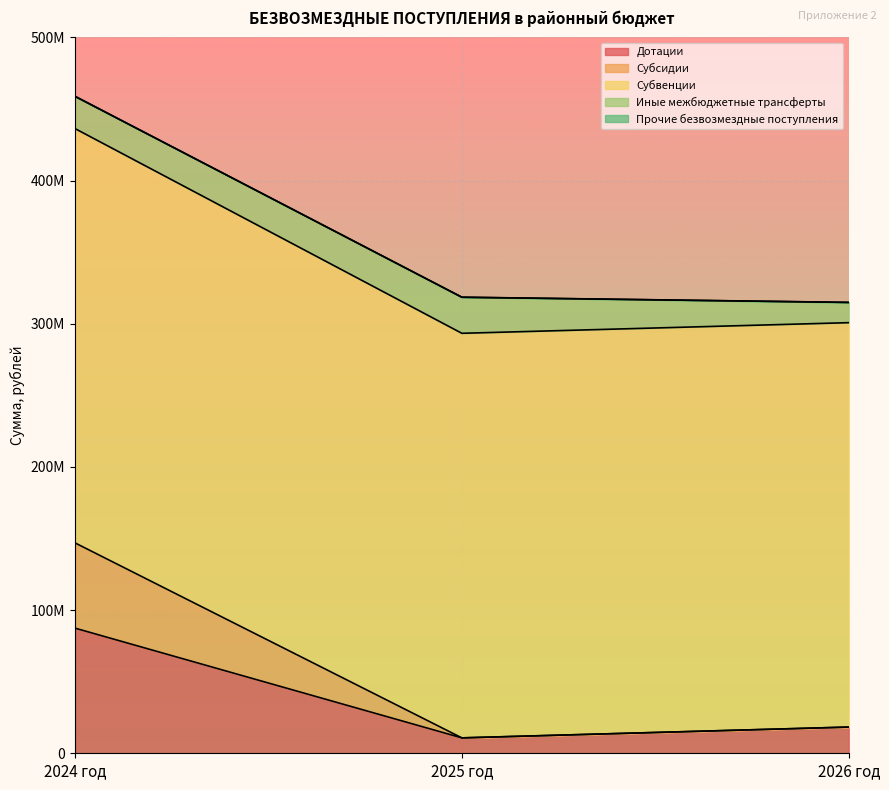

Does the chart display data point markers on the line(s)?

No